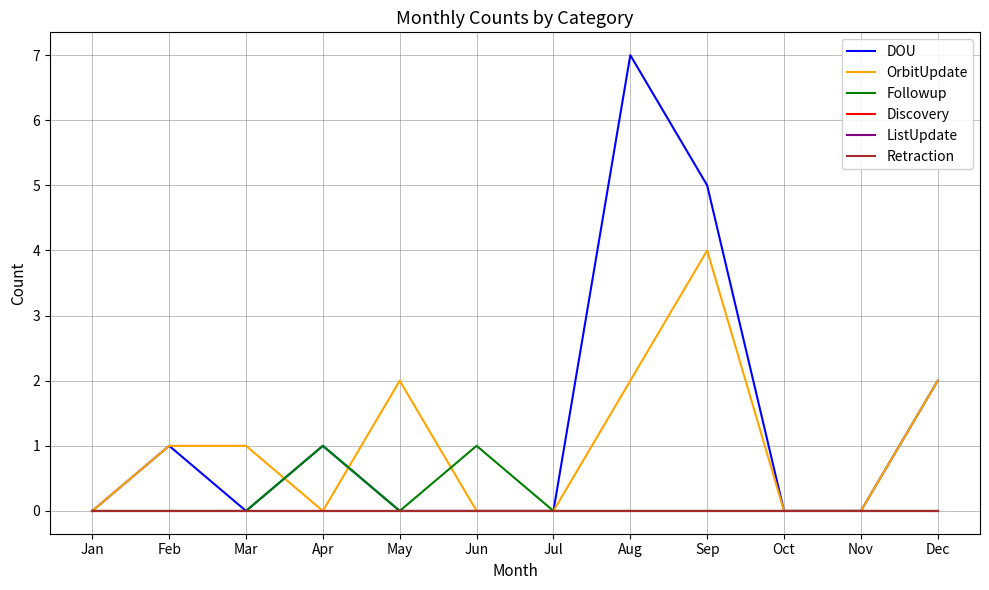

List the labels in order of Discovery value, smallest first.

Jan, Feb, Mar, Apr, May, Jun, Jul, Aug, Sep, Oct, Nov, Dec